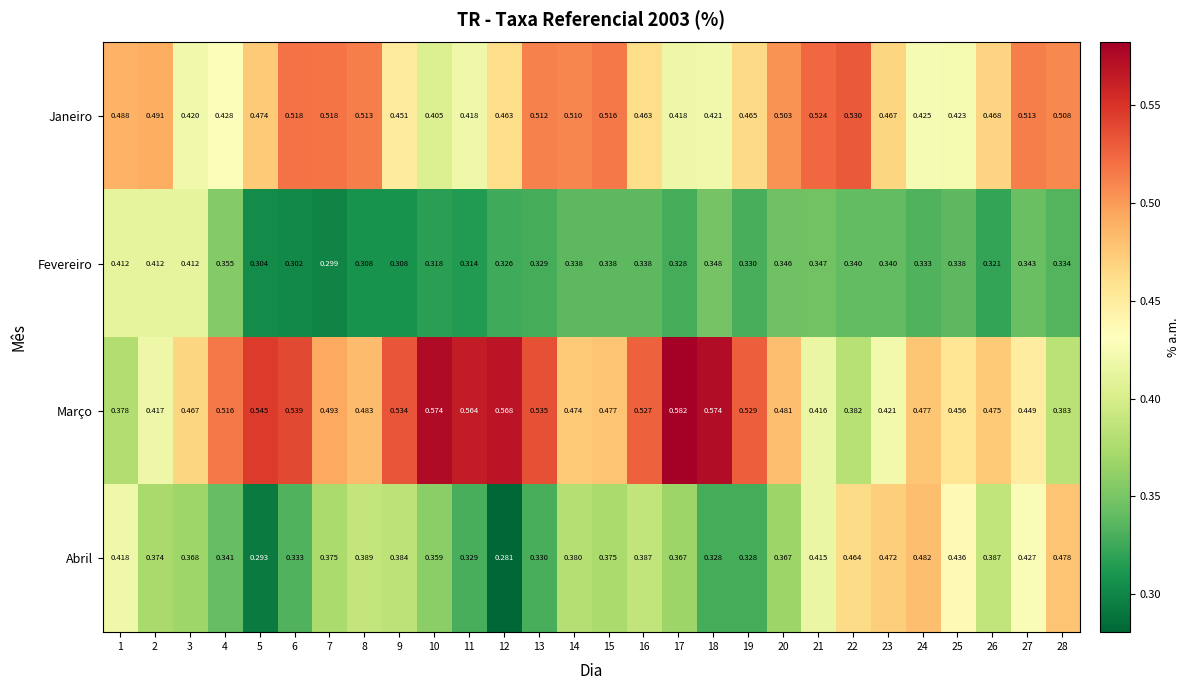

Is the value of Janeiro at 16 greater than the value of Abril at 12?

Yes